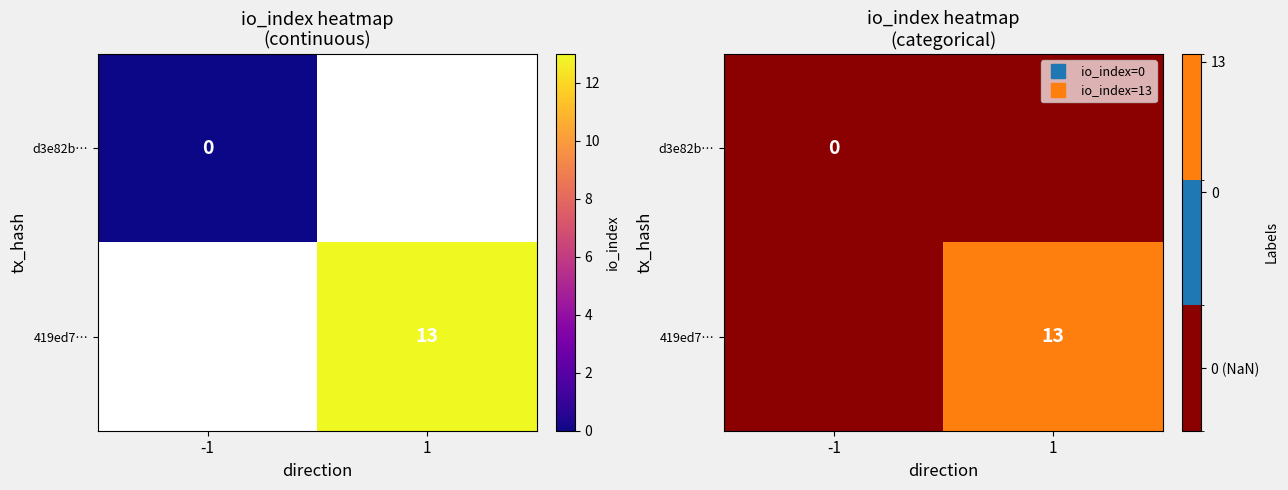

What is the sum of all 419ed7… values?

13